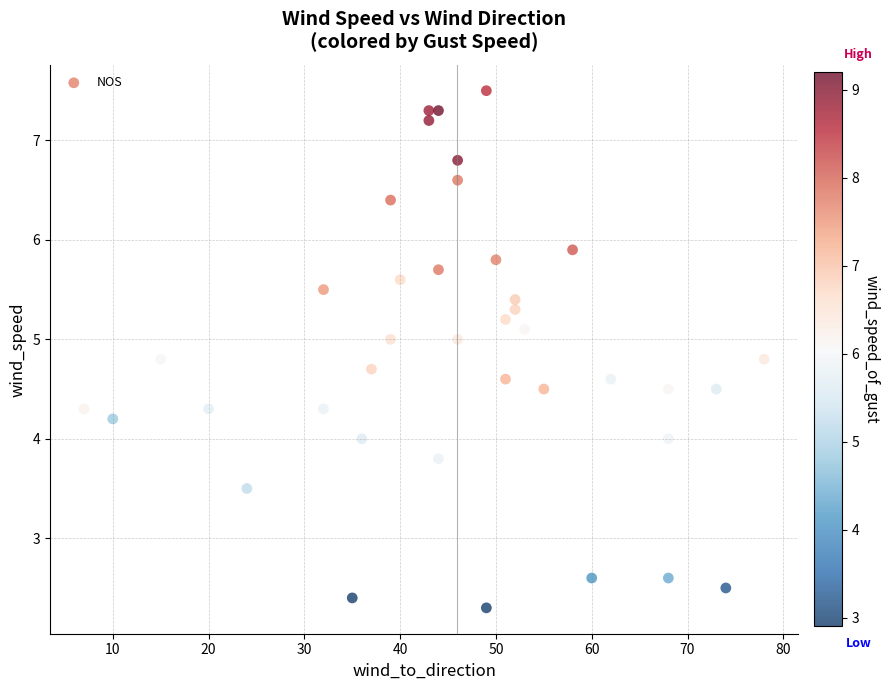

What is the range of Y values (max minus min)?

5.2